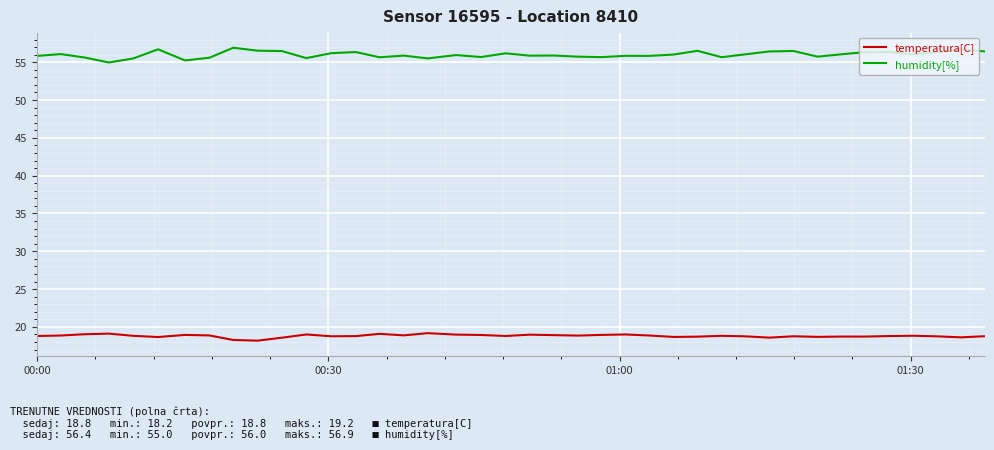

Which series has the largest total across all categories?

humidity[%]